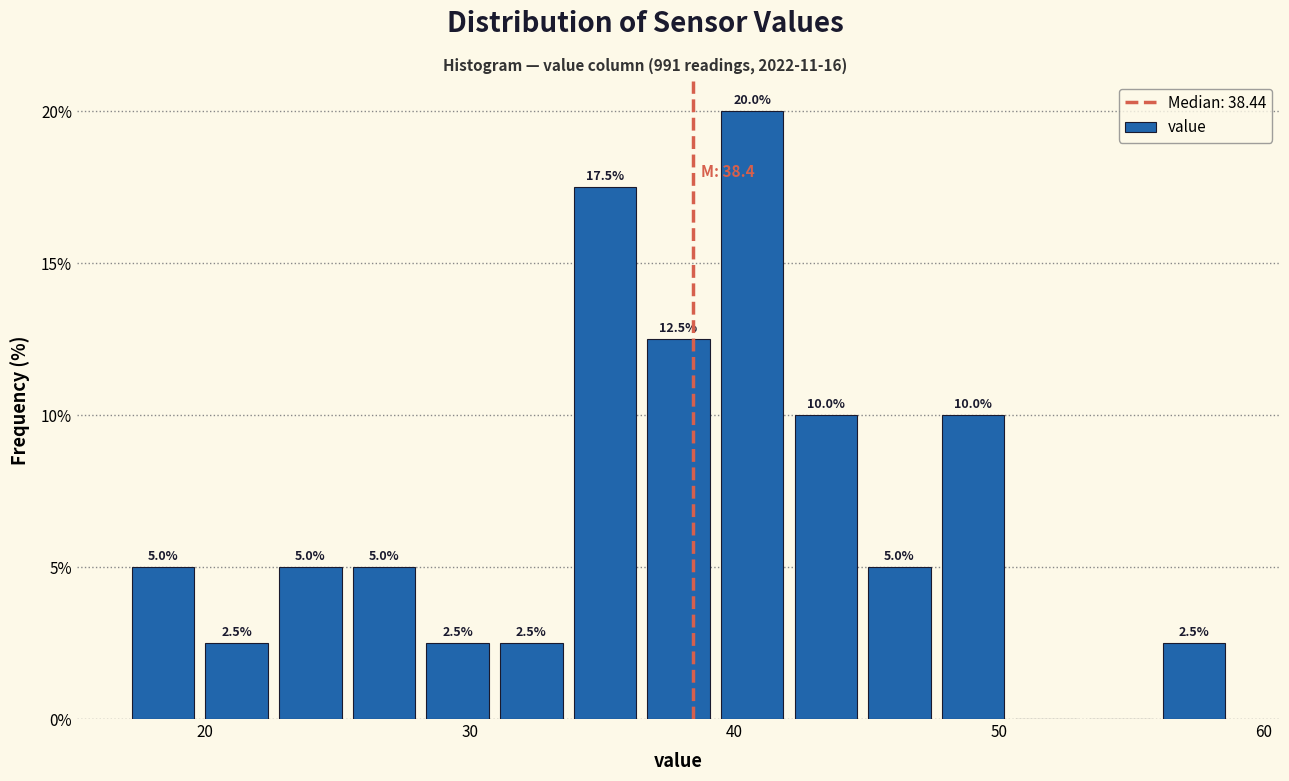

Around what value on the x-axis is the tallest bar? Give the approximate position of its centre, as read against the axis.

41